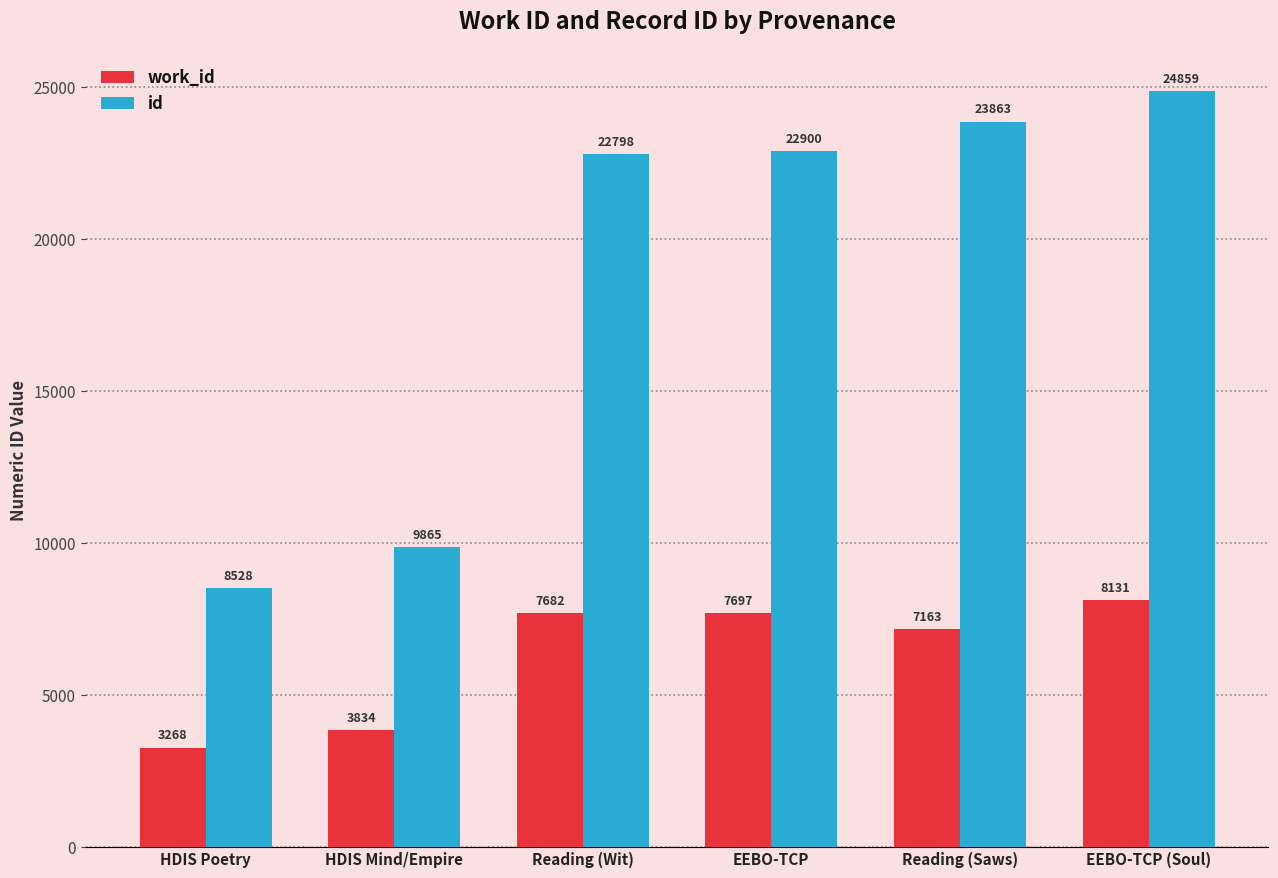

What is the spread (max minus min) of values at Reading (Saws)?

16700